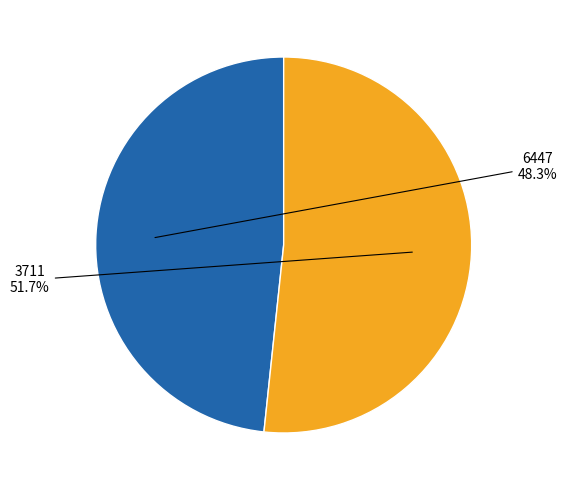

Is there a majority slice in this chart?

Yes